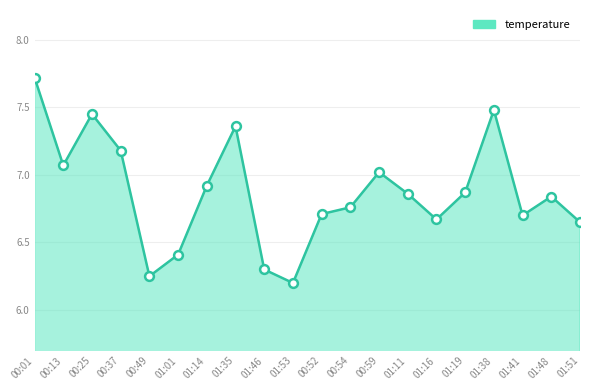

Between 01:35 and 01:48, which is larger?

01:35